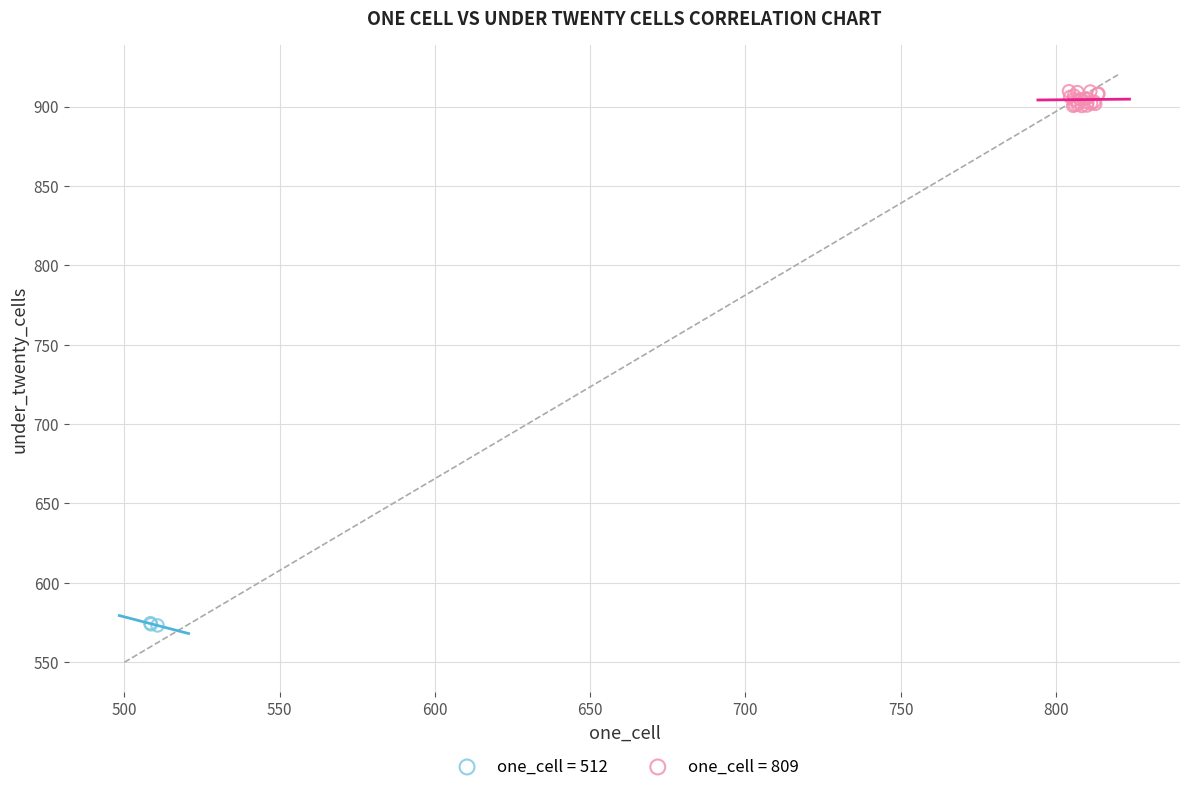

Which series contains the lowest Y value?

one_cell = 512